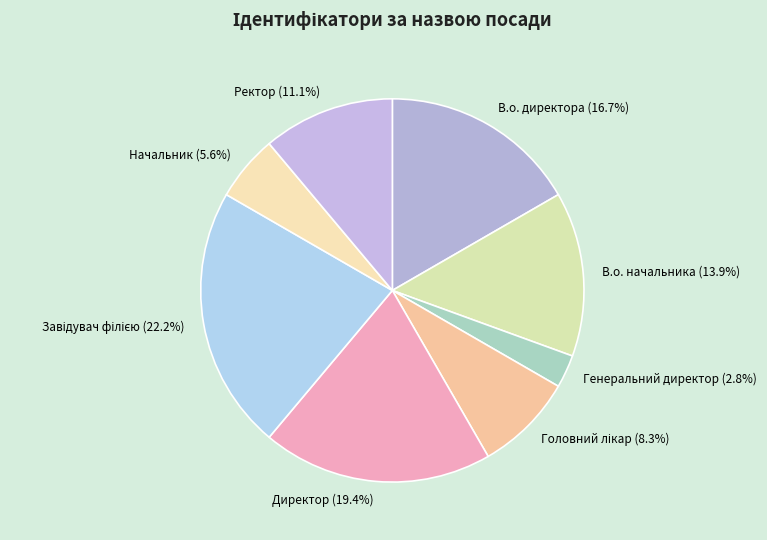

Which slice is the smallest?

Генеральний директор